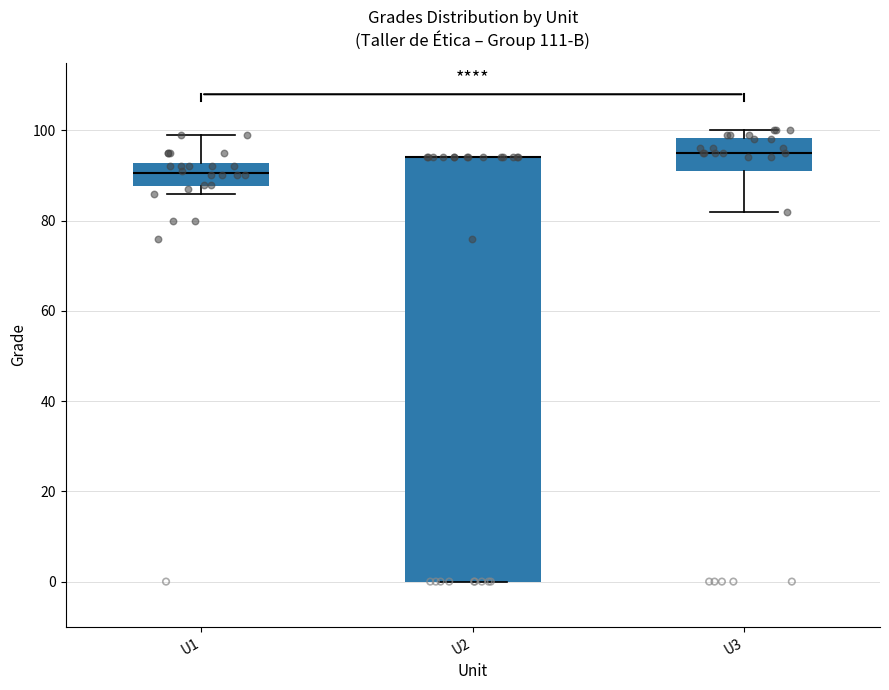

Reading left to right, transcribe this box plot: for each box, give where its median line is, the range the box spans, and where its two whiskers end, as read against the y-axis. The values are not printed on the chart, so give them approximately, as read against the axis.

U1: median 90, box 88 to 92, whiskers 86 to 100
U2: median 94 (drawn on the box's upper edge), box 0 to 94, whiskers 0 to 94
U3: median 96, box 92 to 98, whiskers 82 to 100